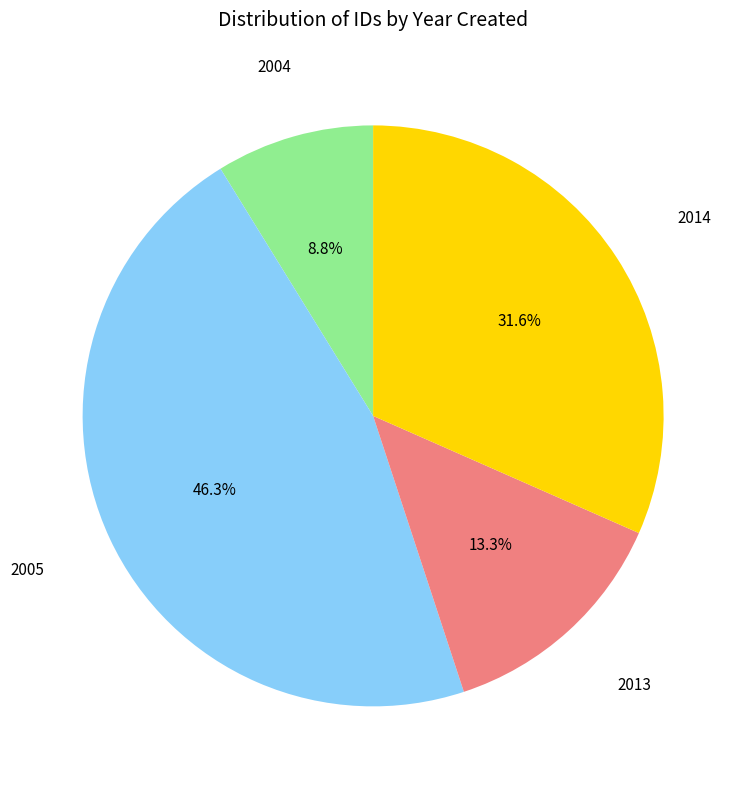

What is the ratio of the value at 2005 to the value at 2013?

3.5